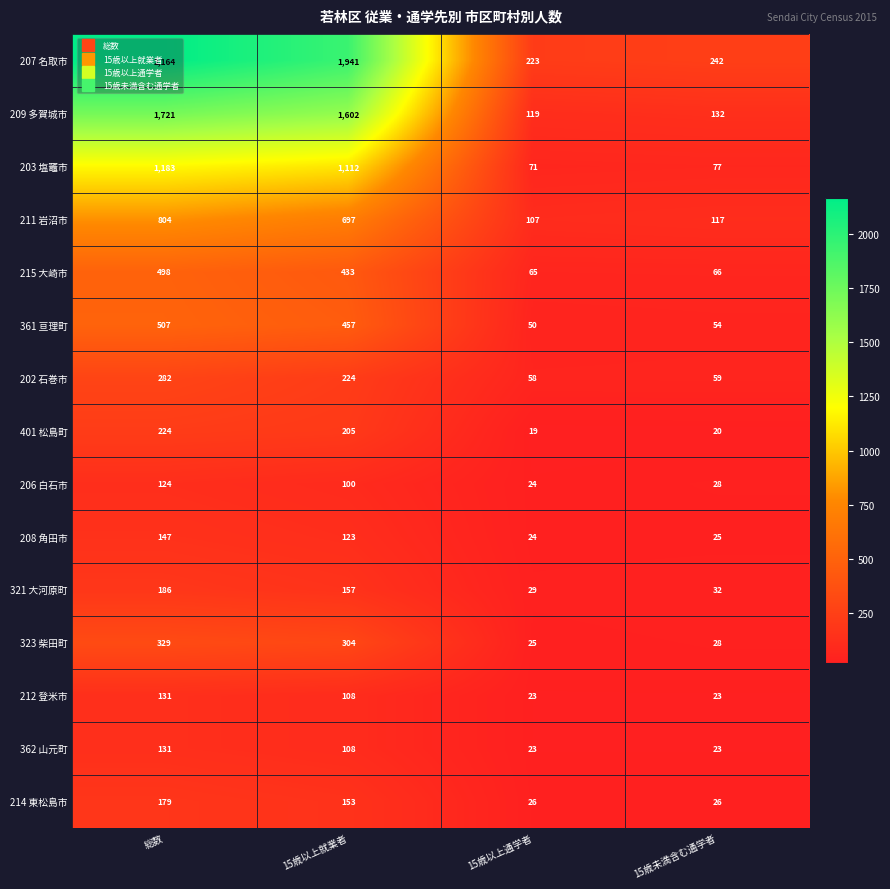

The value of 214 東松島市 at 15歳未満含む通学者 is 26. True or false?

True